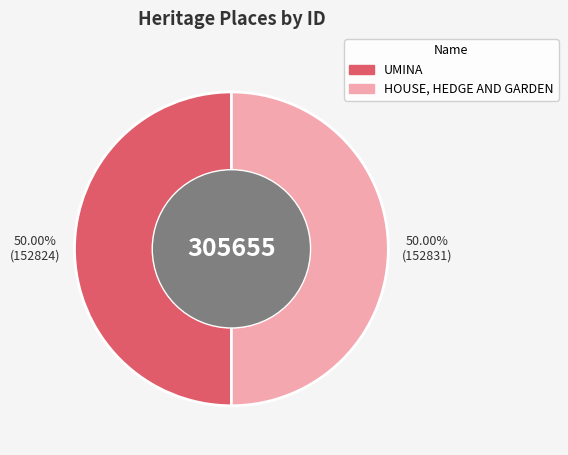

Is it true that HOUSE, HEDGE AND GARDEN is 50% of the pie?

True